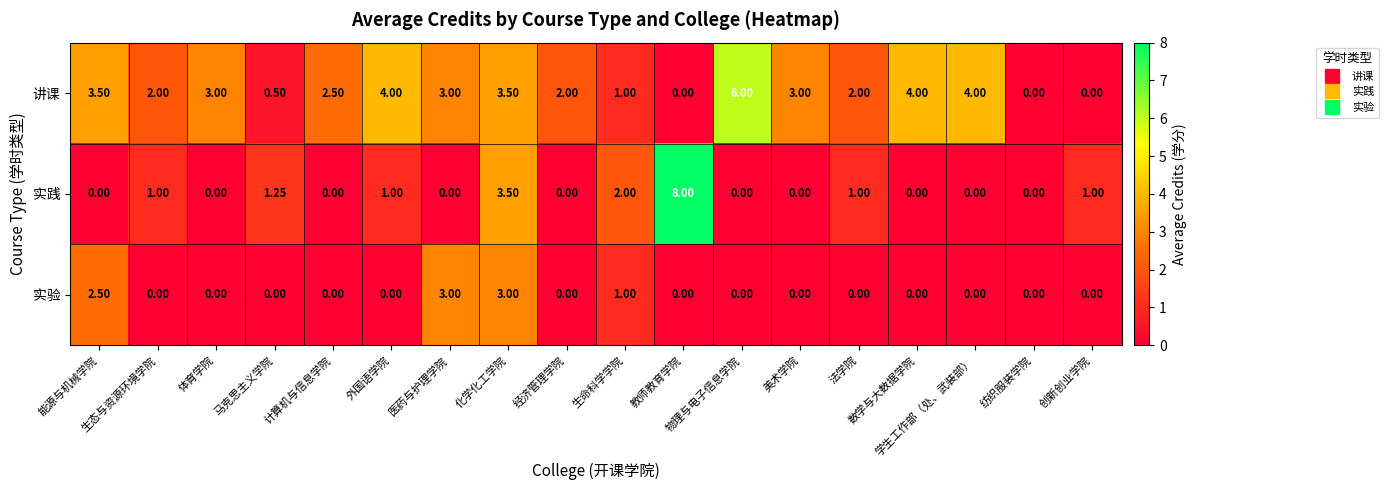

Which series has the widest spread of values?

实践